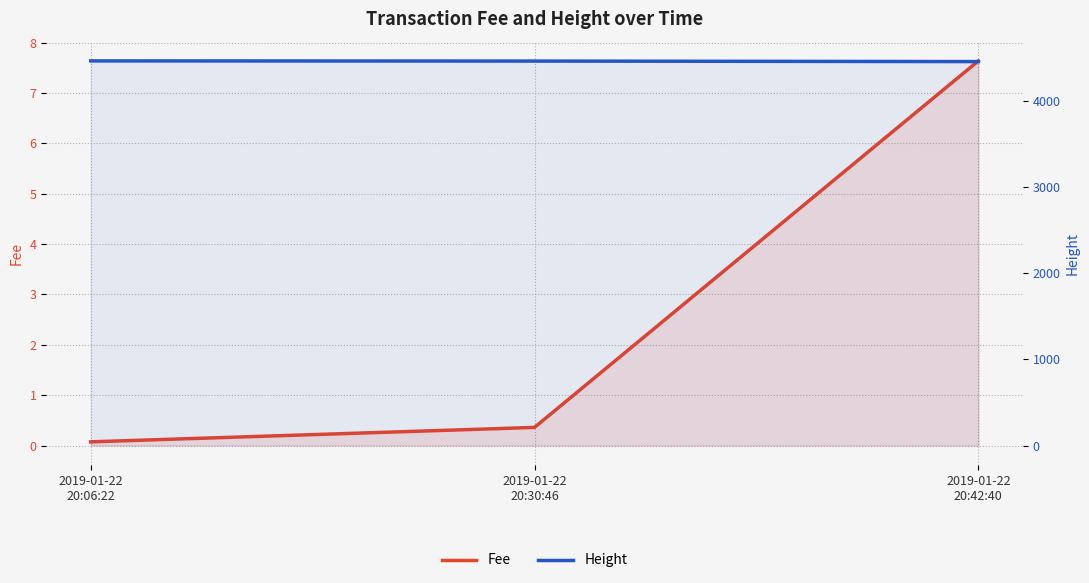

Rank the series by their maximum value, from lowest to highest.

Fee, Height